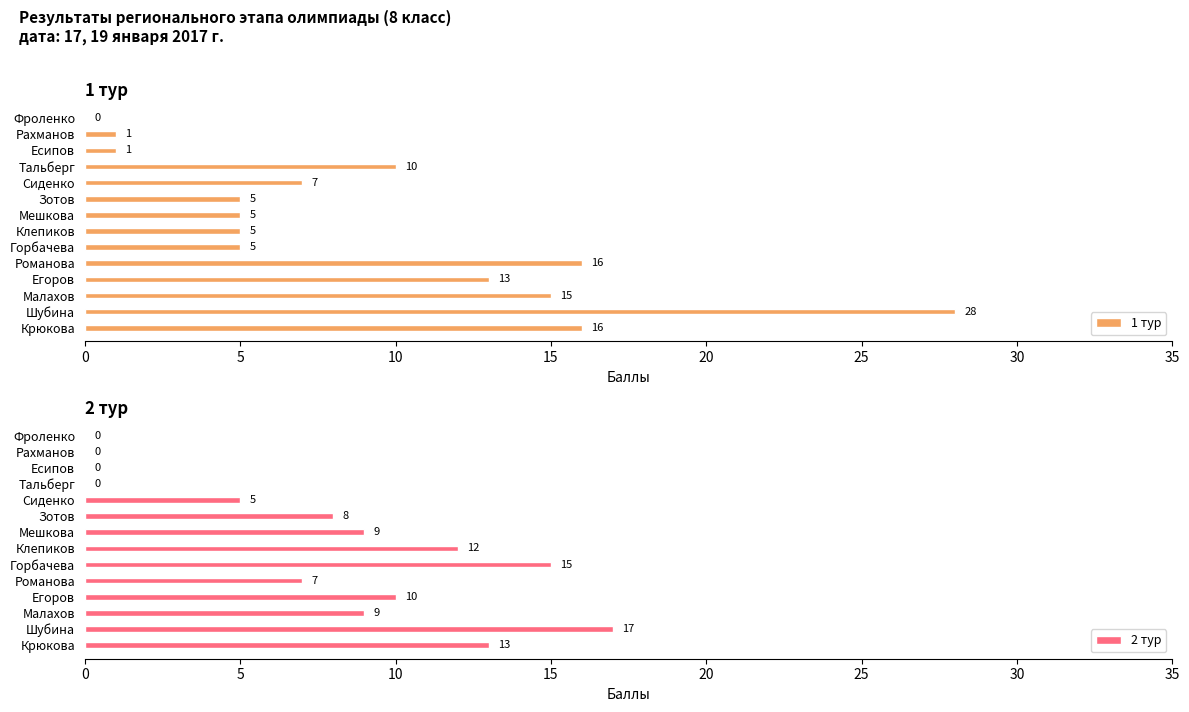

Read the 2 тур value at 5.

17